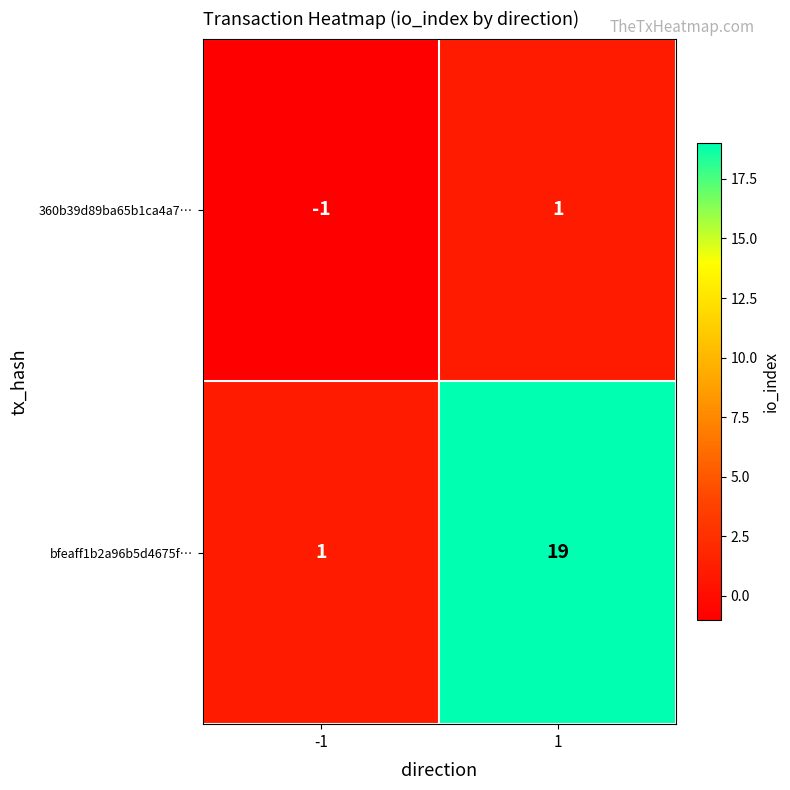

Reading left to right, what are all the values shown in this chart?

360b39d89ba65b1ca4a7…: -1	1
bfeaff1b2a96b5d4675f…: 1	19